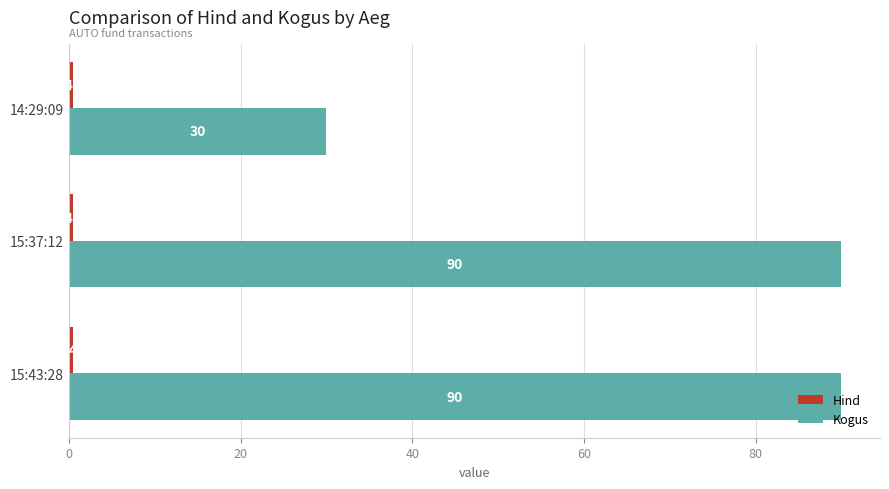

How many data points in Kogus are less than 90?

1